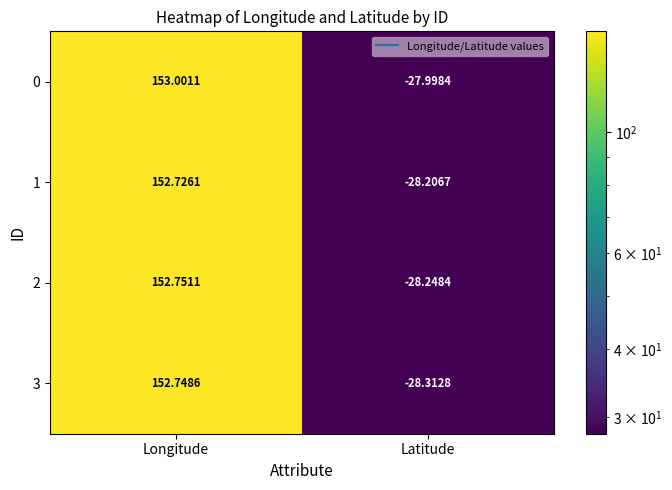

Rank the categories by 0 value from highest to lowest.

Longitude, Latitude